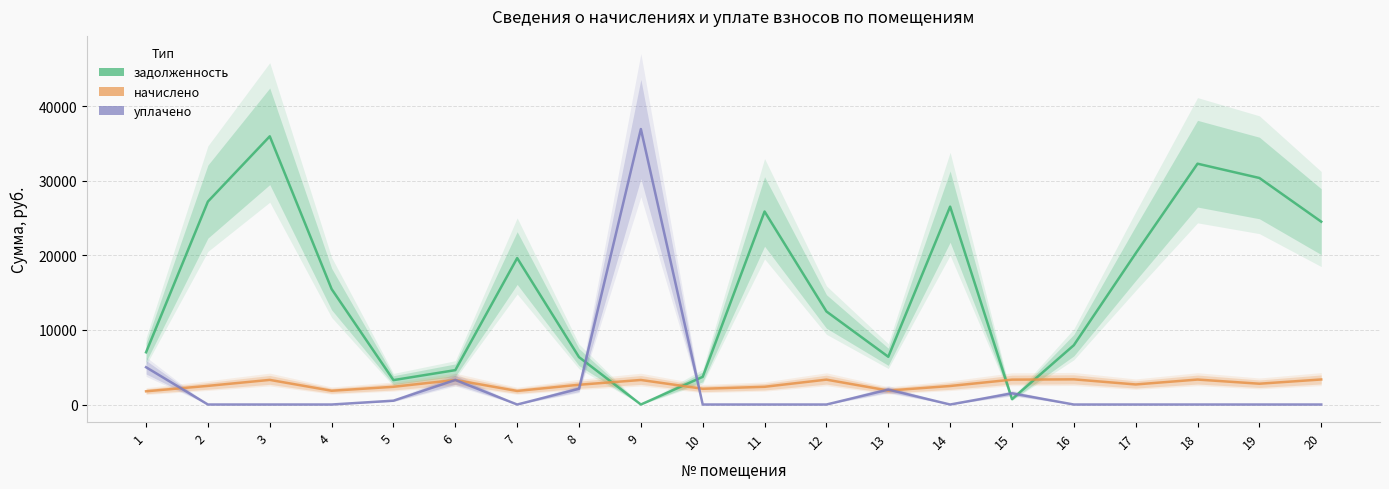

True or false: уплачено has a value of 0.0 at 10.

True